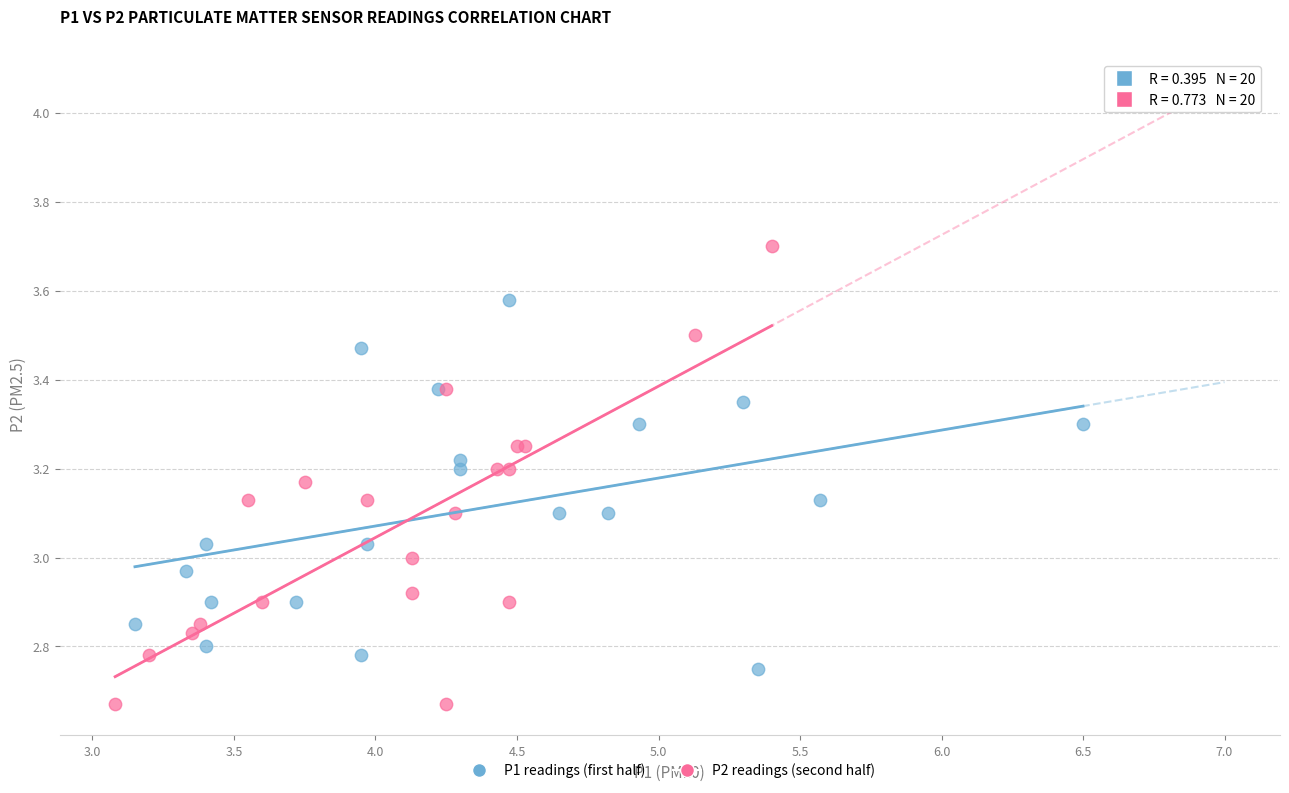

Which series reaches the minimum Y coordinate?

P2 readings (second half)